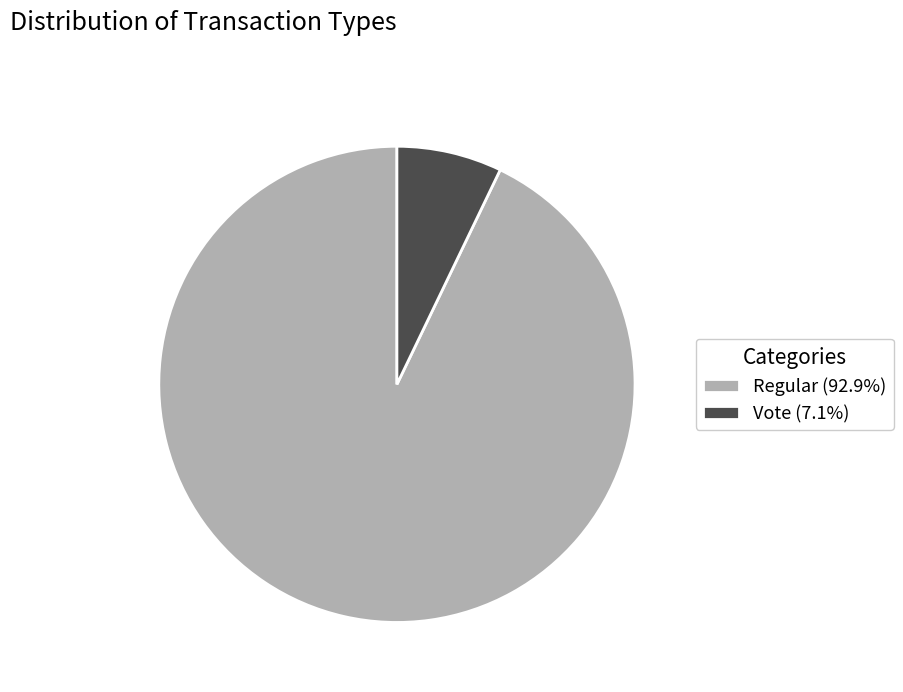

Approximately how many times larger is the value at Regular (92.9%) compared to Vote (7.1%)?

13.0